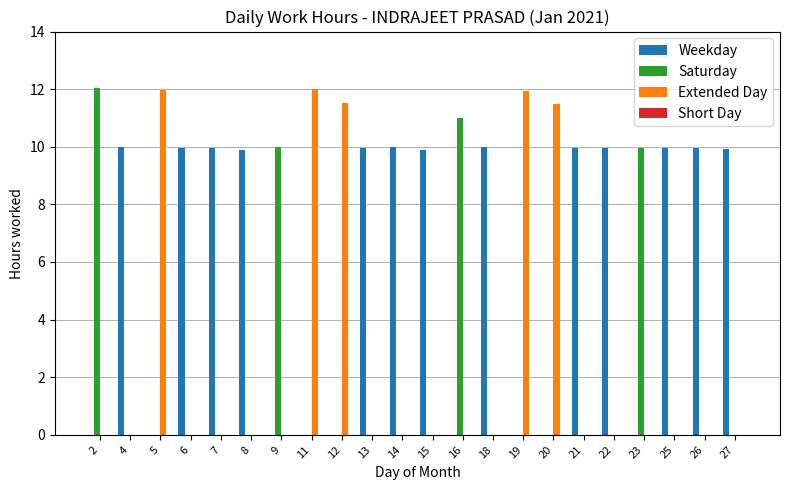

Where does the Weekday series first go above 9?

4